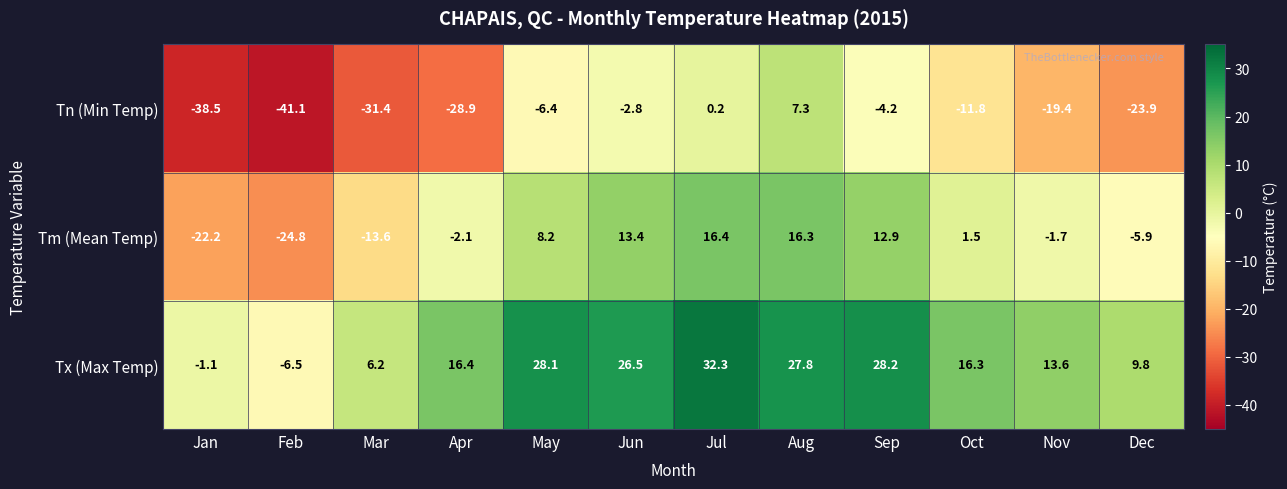

What is the sum of the Tm (Mean Temp) values at Jun and Oct?

14.9